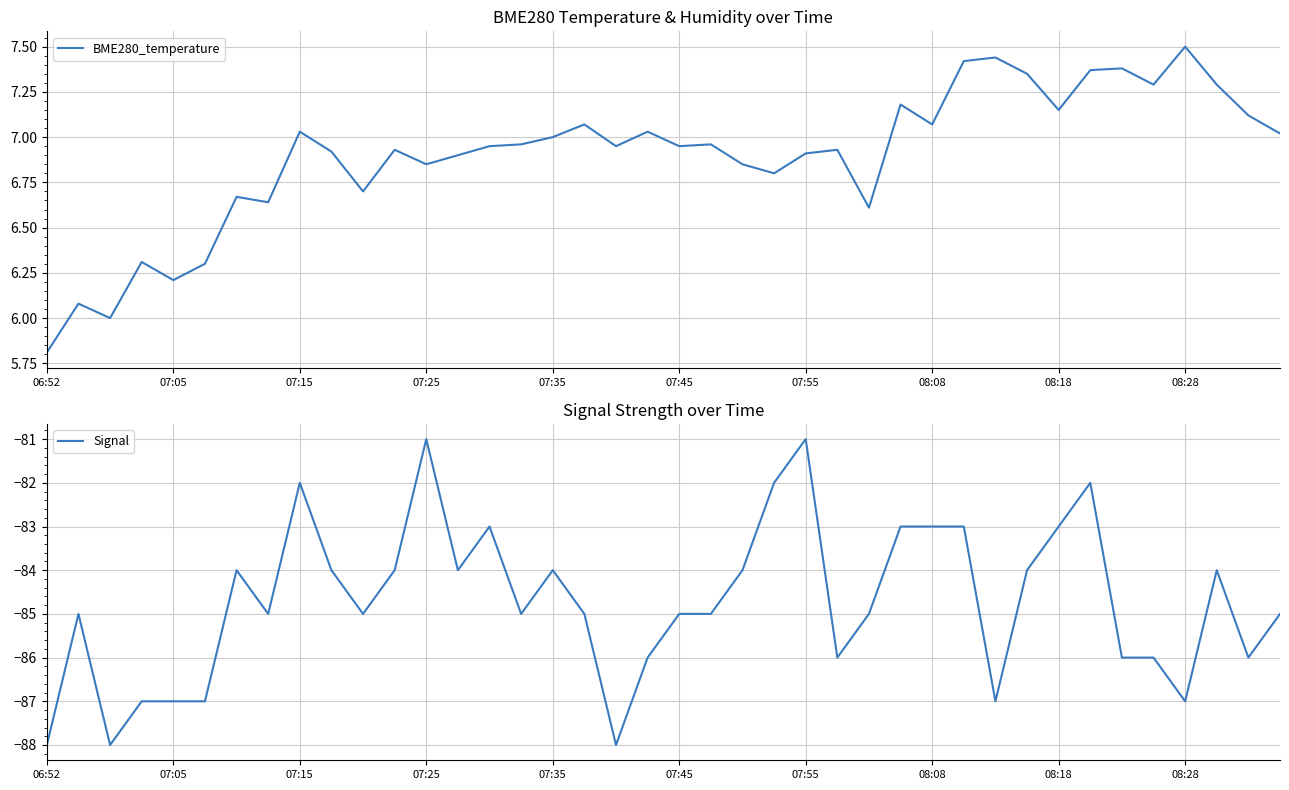

What are all the series names shown in the legend?

BME280_temperature, Signal